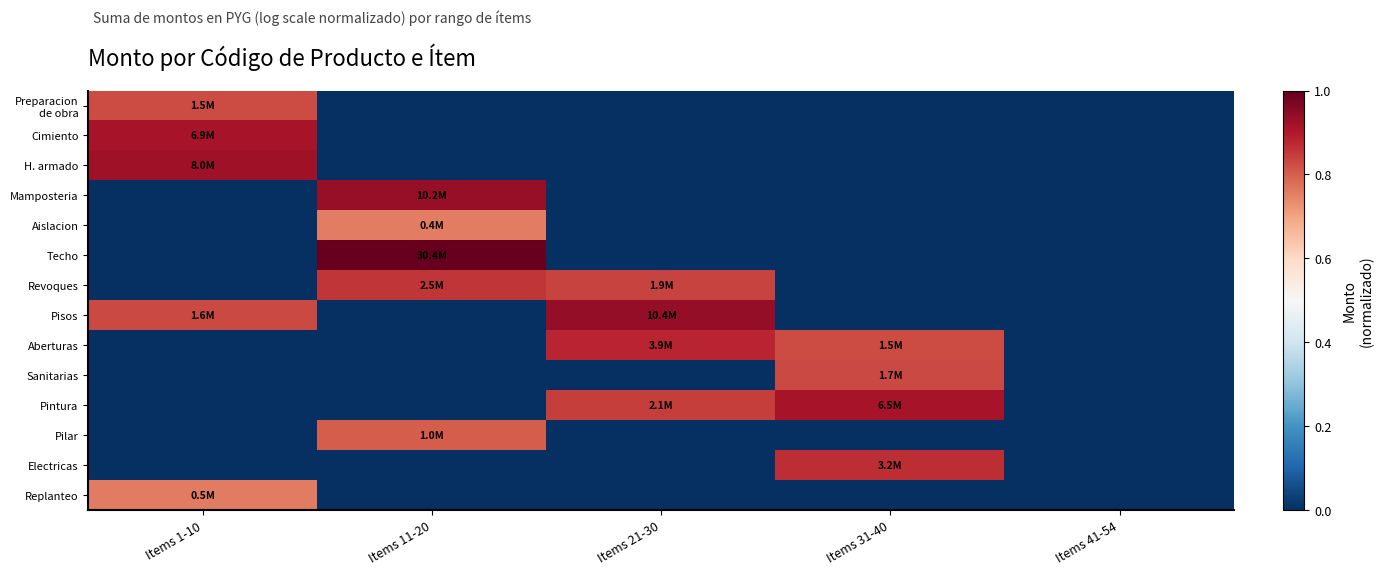

Which category has the lowest value across all series?

Items 11-20